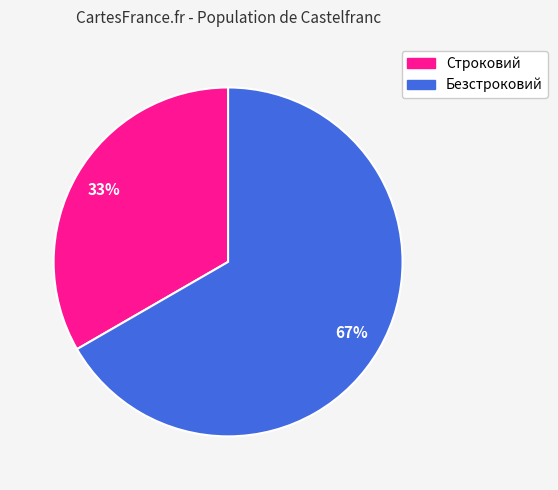

Rank the categories by value from highest to lowest.

Безстроковий, Строковий